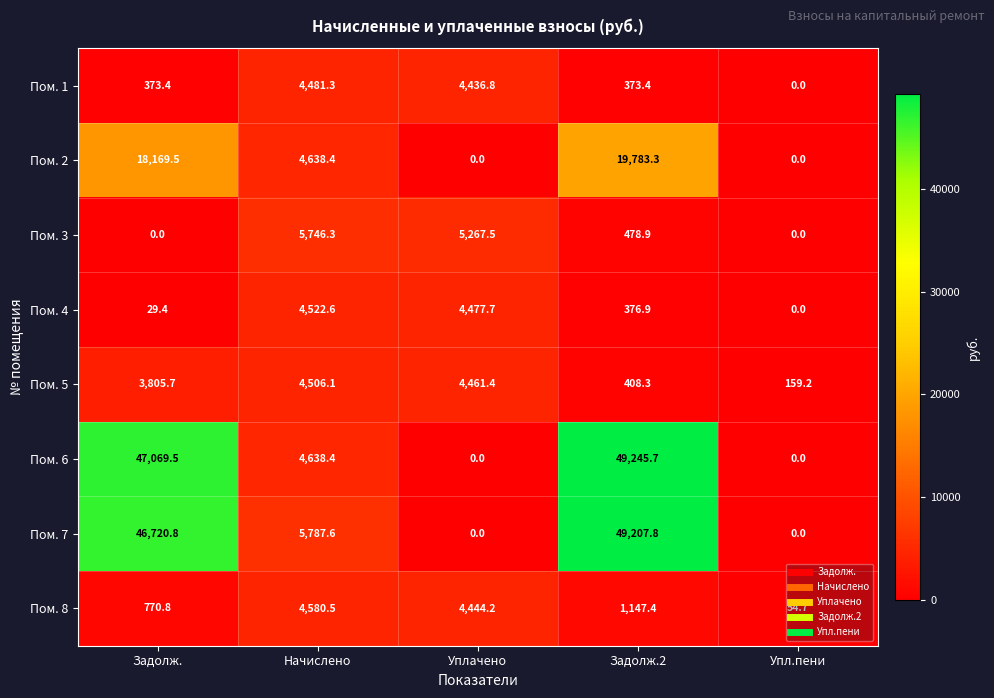

Where is Пом. 6 nearest to the value 24622?

Начислено